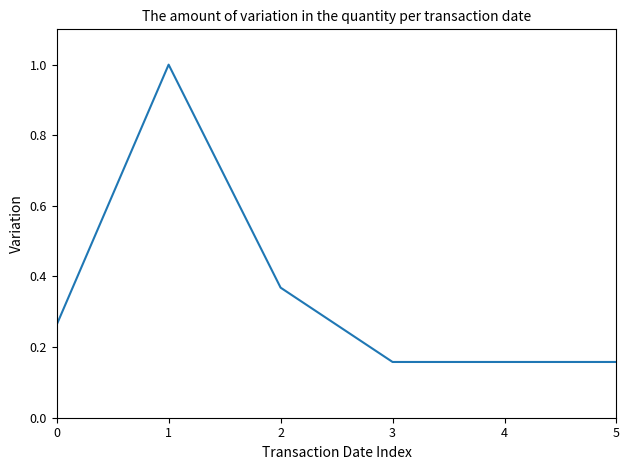

At which category does the data reach its first local peak?

1